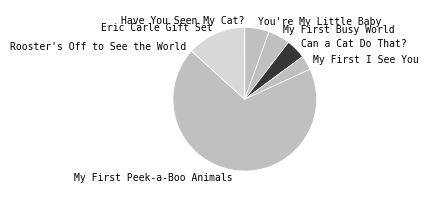

Which slice is the largest?

My First Peek-a-Boo Animals